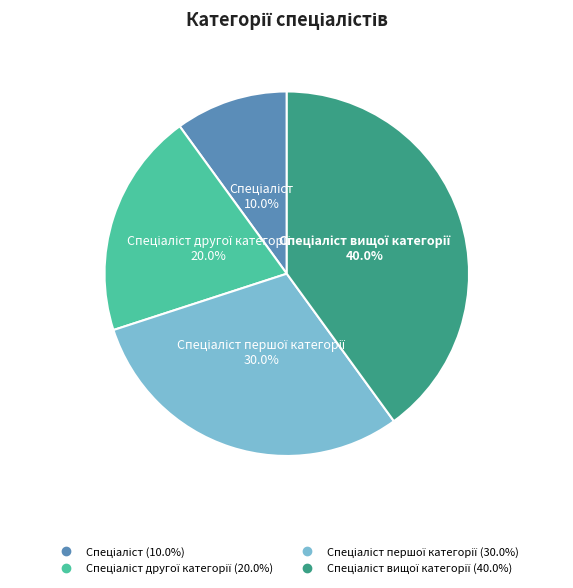

Is there a majority slice in this chart?

No